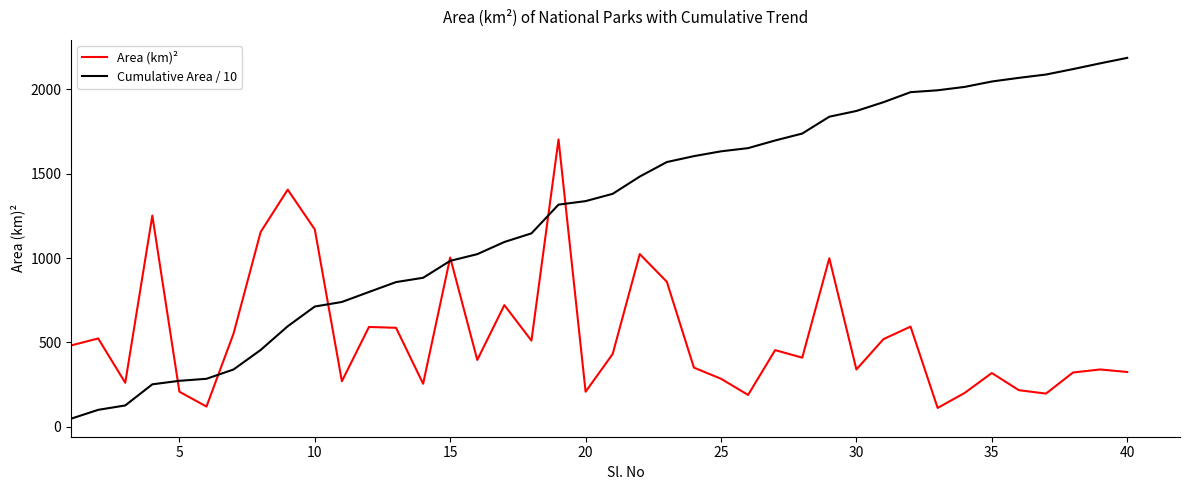

Which series has the largest range (max minus min)?

Cumulative Area / 10